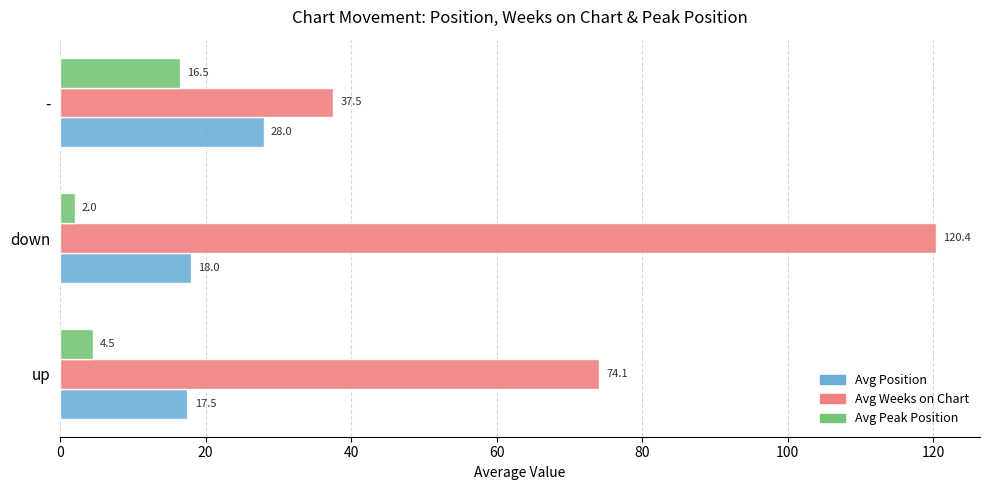

What is the total value across all series at down?

140.4